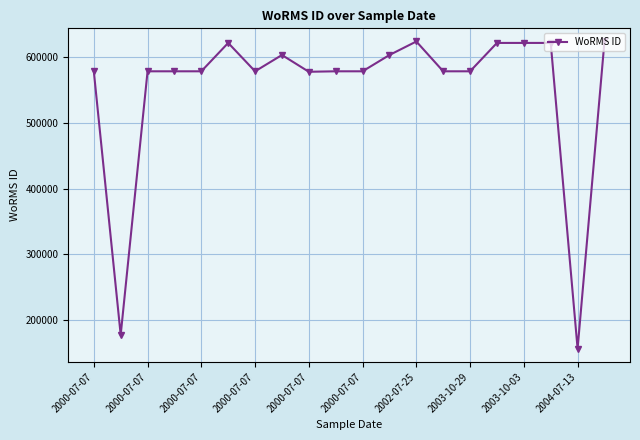

What is the value of the 2nd point from the left?

177649